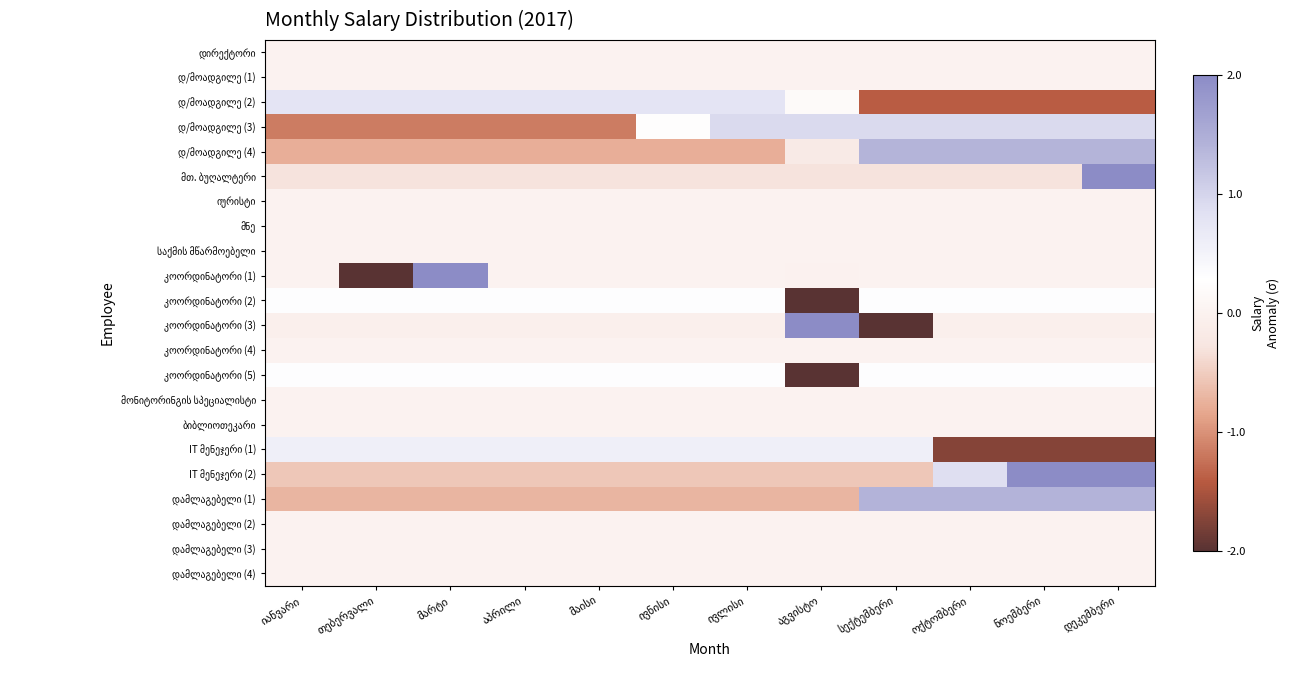

At how many categories does at least one series exceed 2?

4